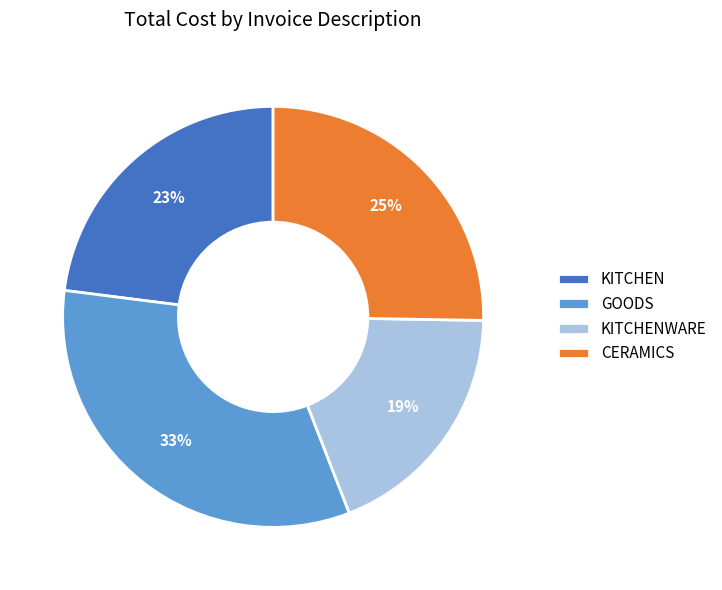

Is there any slice that represents more than half of the pie?

No